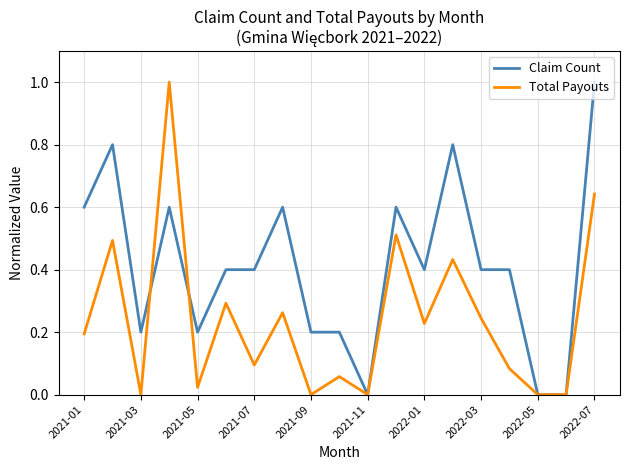

Does the chart have visible grid lines?

Yes